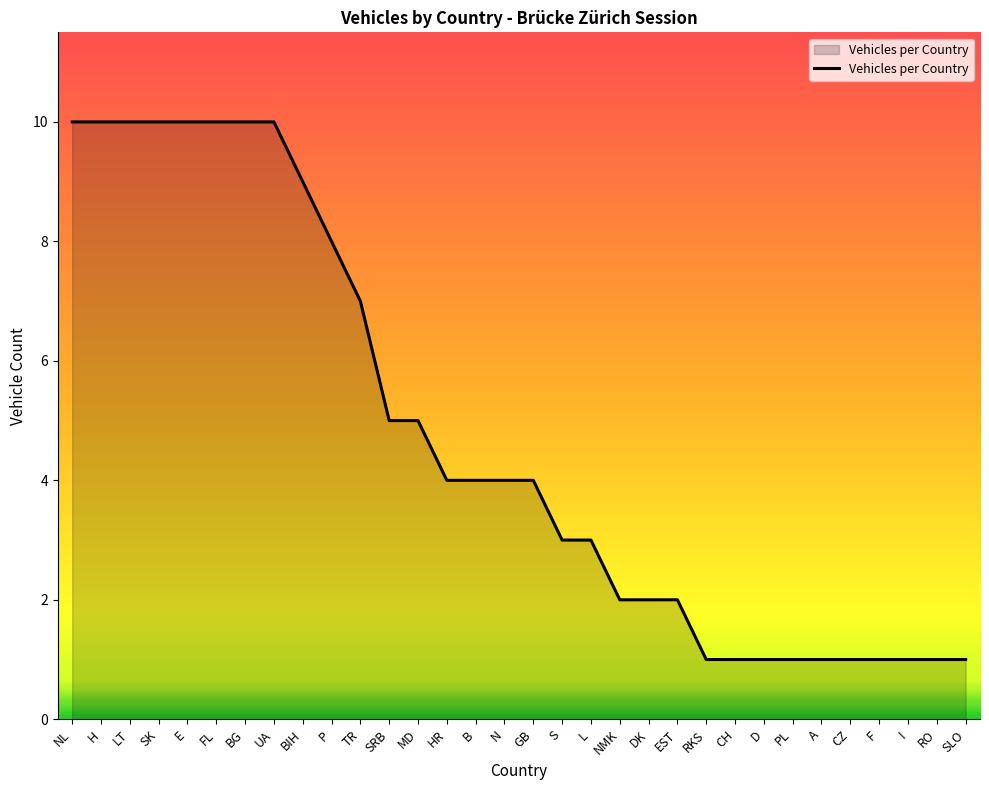

Reading left to right, list all the values displayed in this chart.

10	10	10	10	10	10	10	10	9	8	7	5	5	4	4	4	4	3	3	2	2	2	1	1	1	1	1	1	1	1	1	1